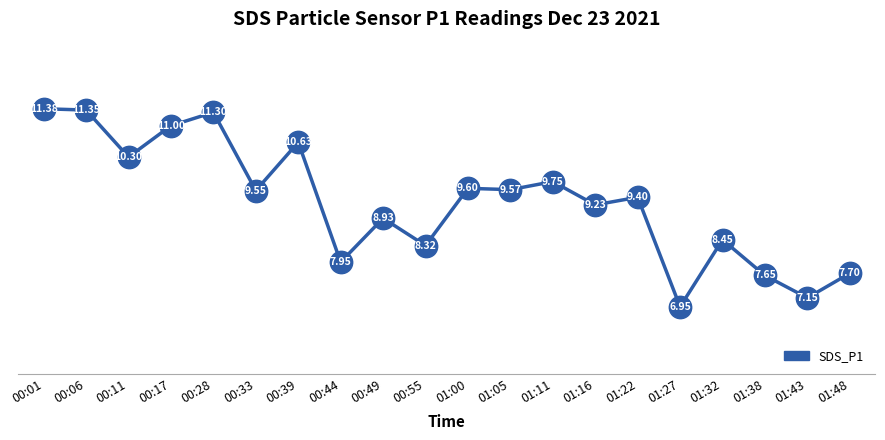

What is the change in value from 00:17 to 00:49?

-2.1